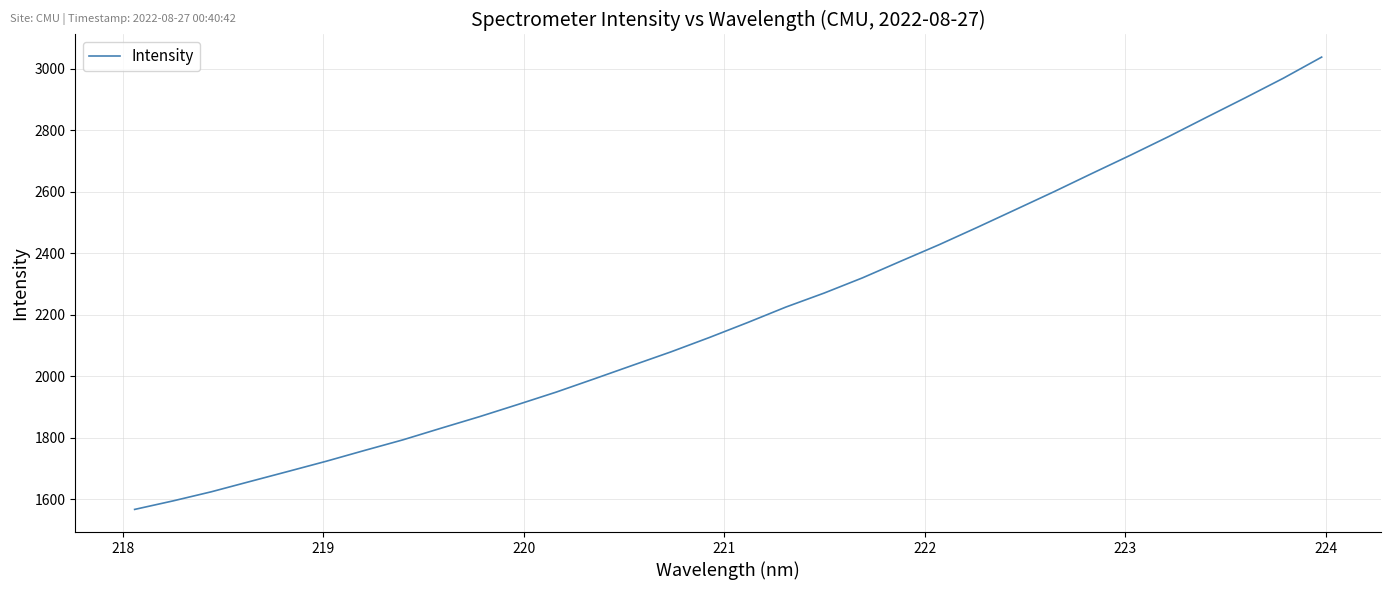

What is the greatest value displayed?

3038.3